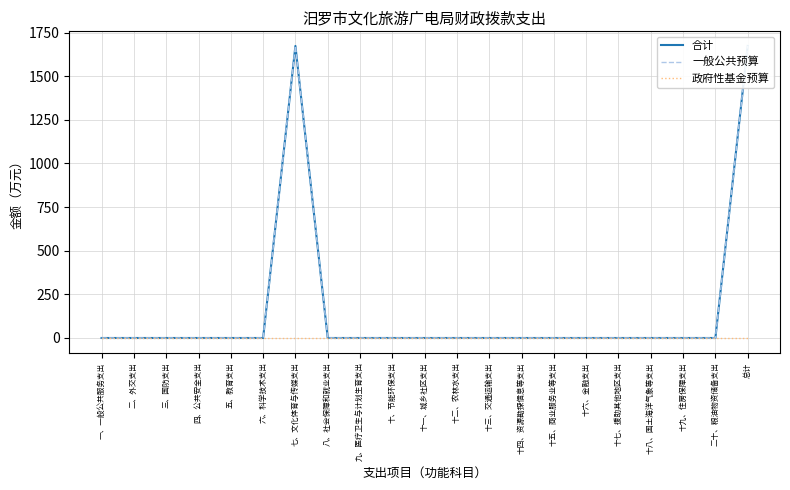

True or false: 合计 has more than 1 interior local peaks.

False